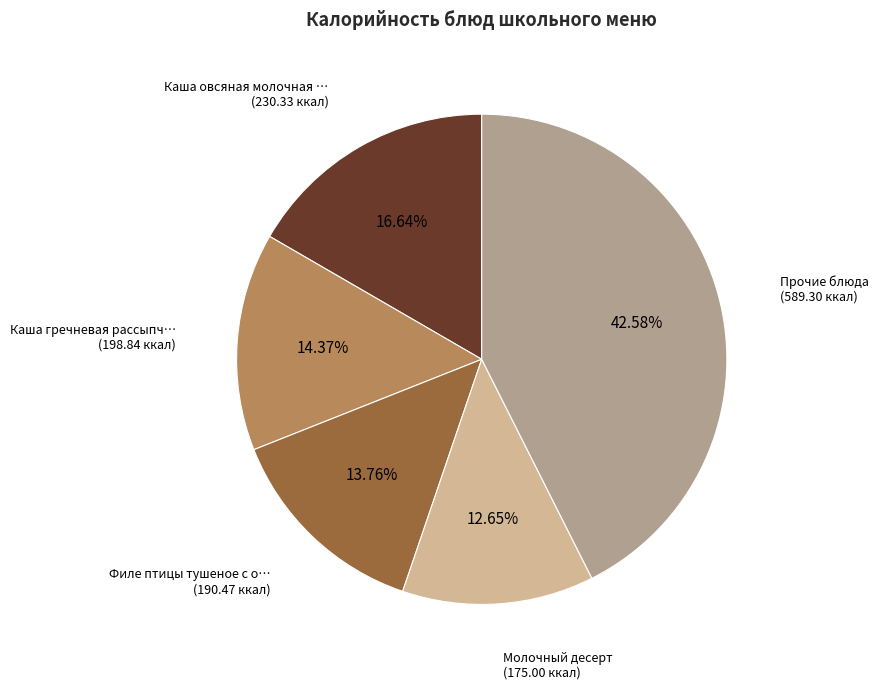

Does any single category account for the majority?

No